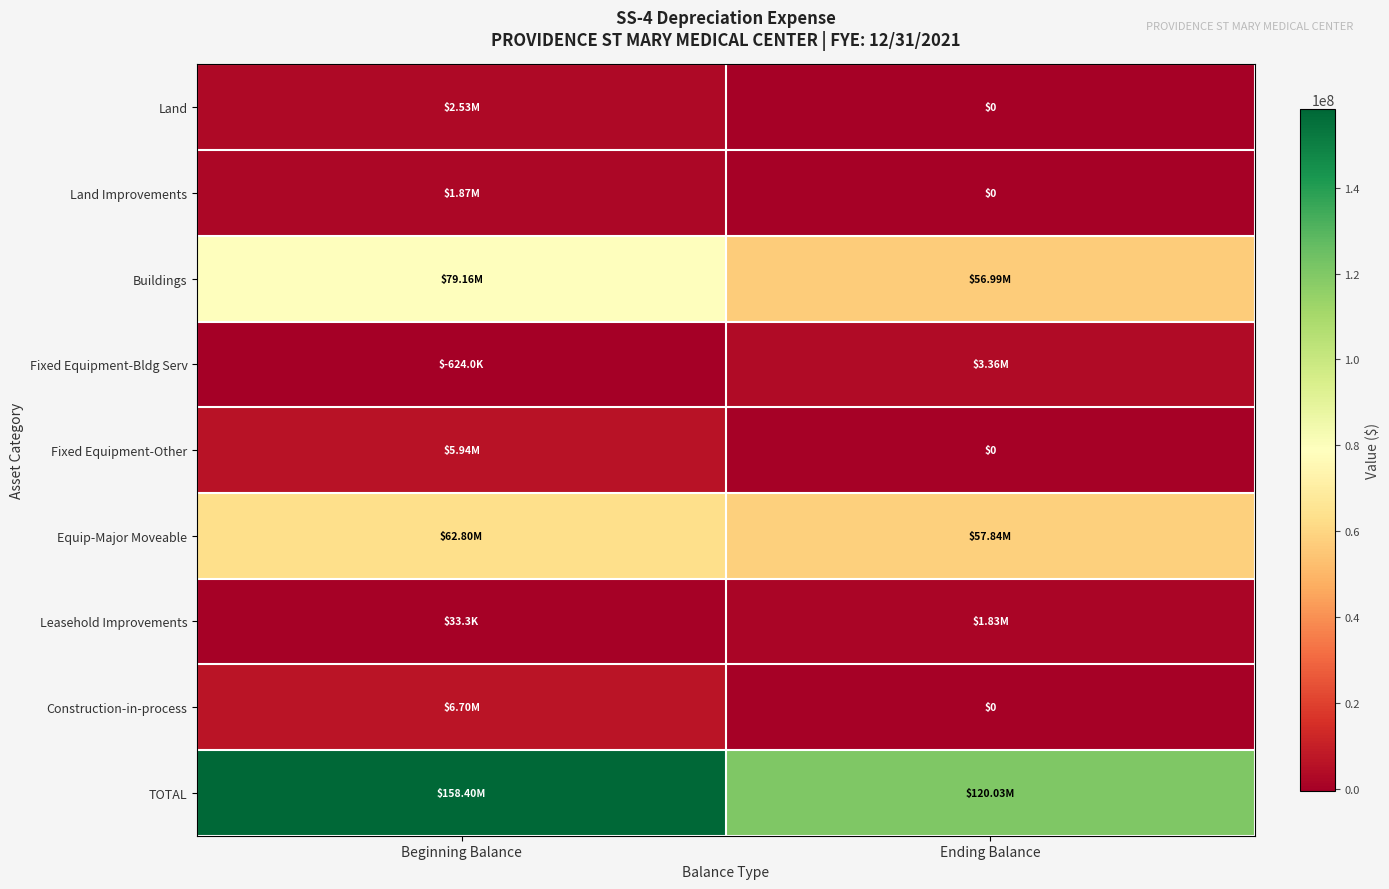

Between Ending Balance and Beginning Balance, which is larger?

Beginning Balance